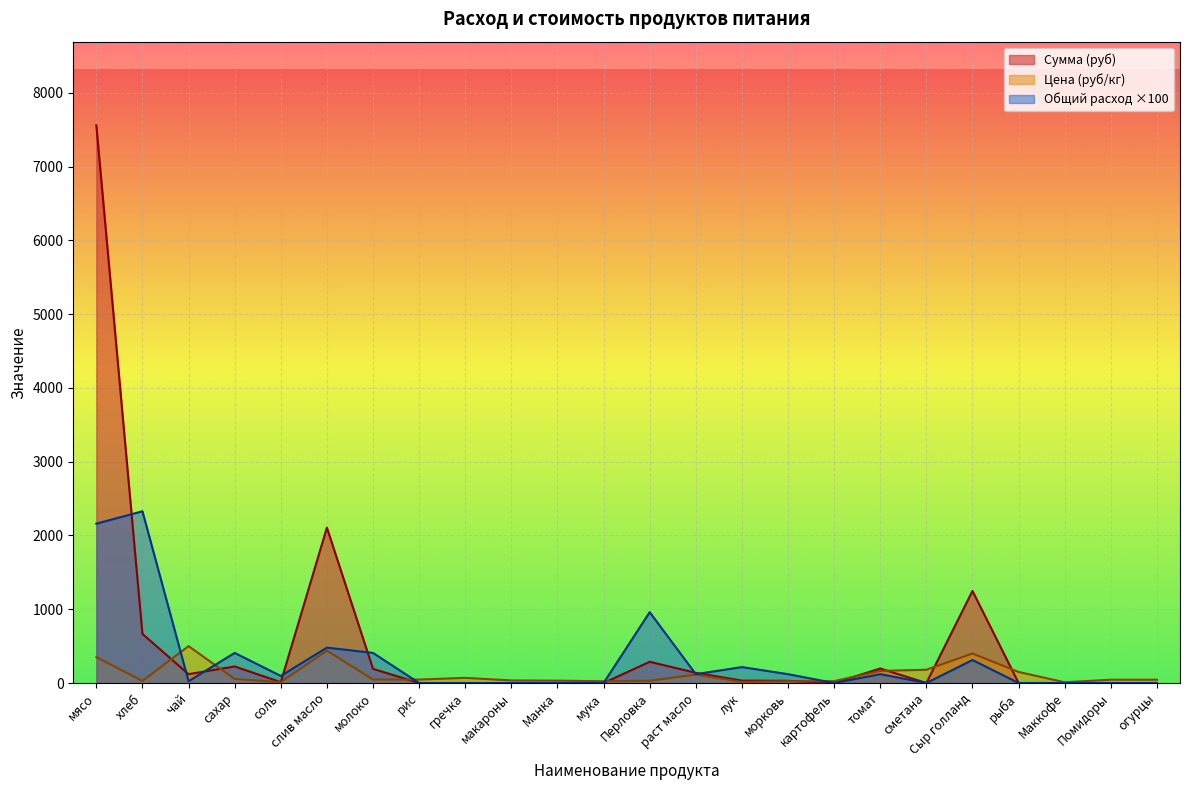

True or false: Сумма and Общий расход intersect in this chart.

True